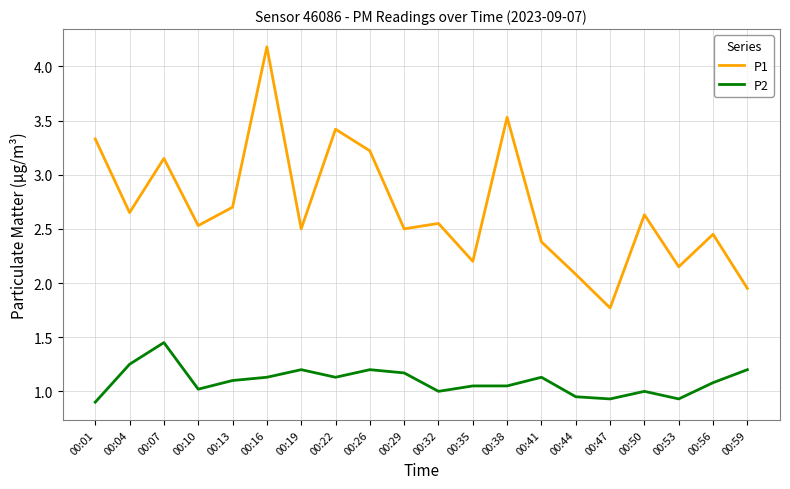

At 00:47, list the series in order from largest to smallest.

P1, P2